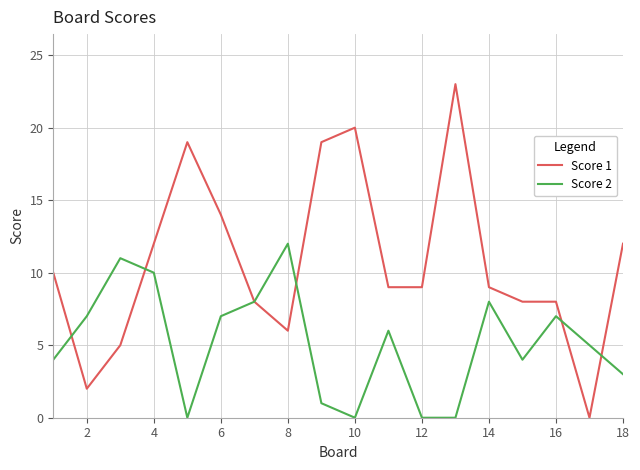

Which series ends up on top after the final intersection of Score 2 and Score 1?

Score 1